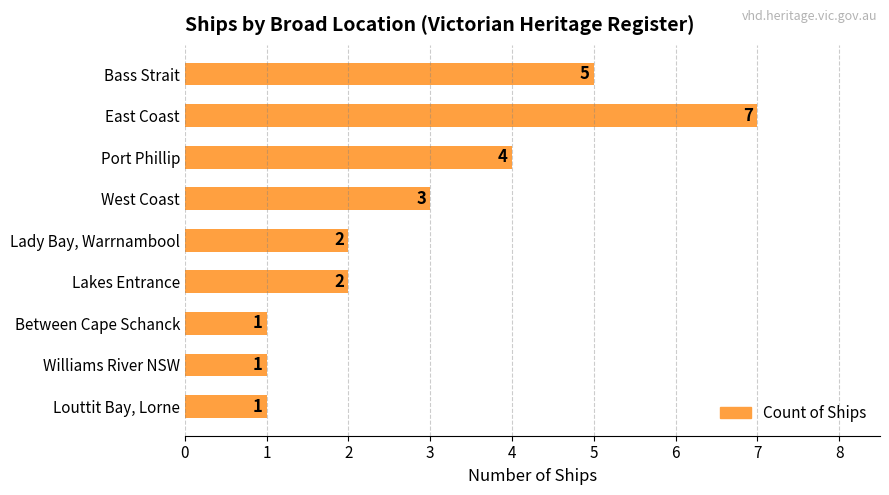

Where is the data nearest to the value 4?

Port Phillip